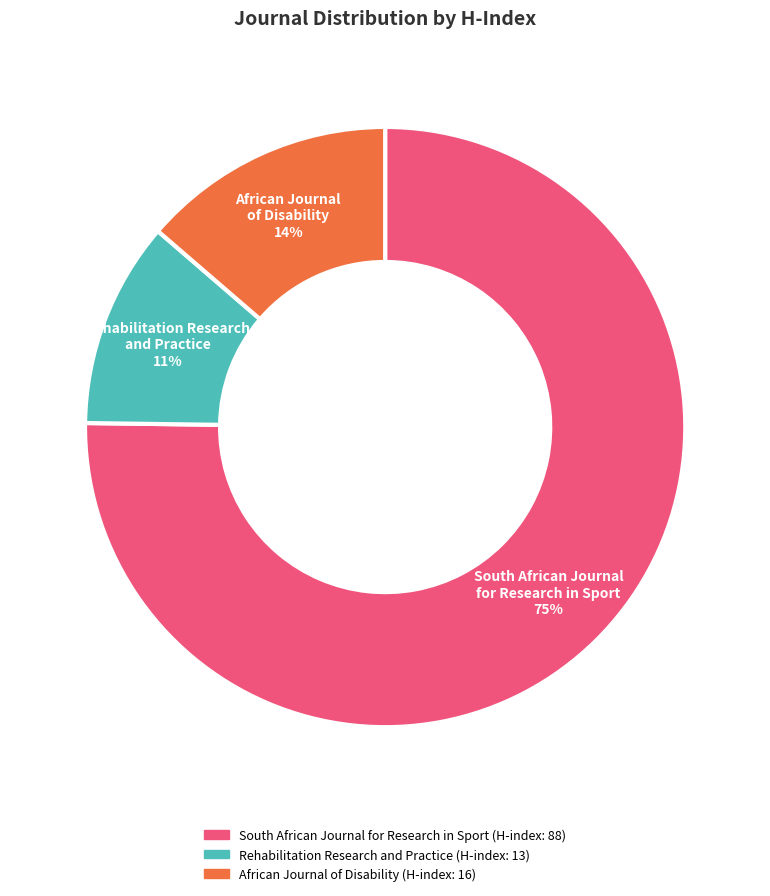

Which slice is the smallest?

Rehabilitation Research and Practice